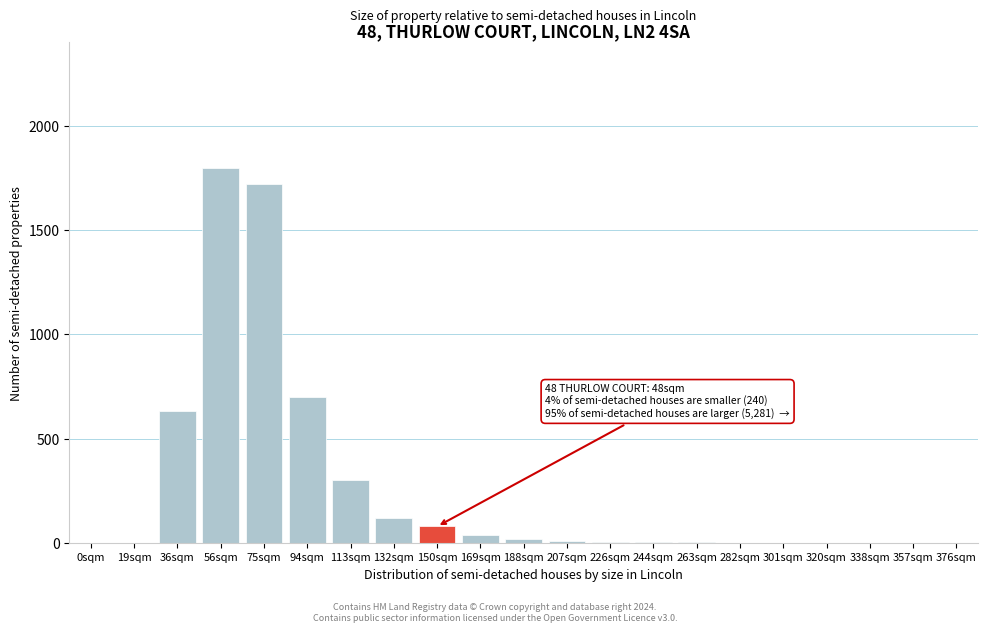

Which label corresponds to the largest value in the chart?

56sqm